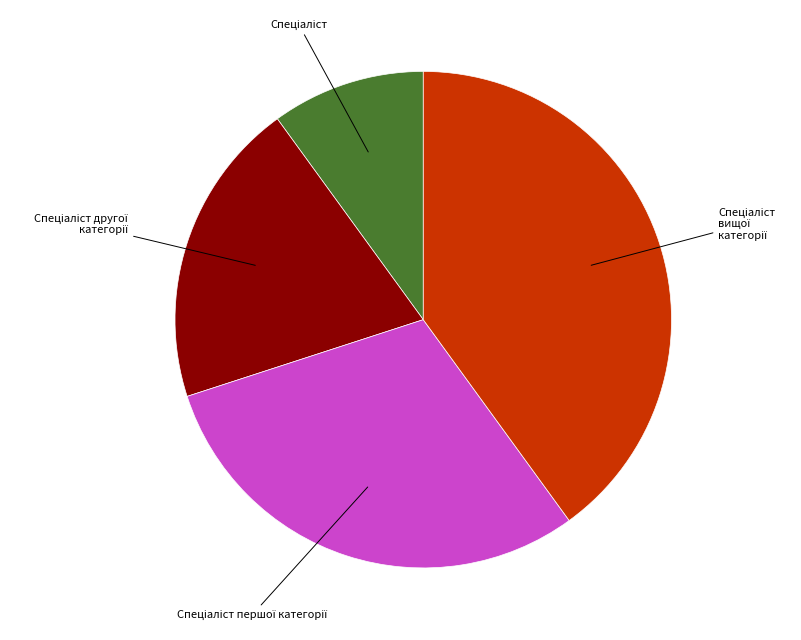

Is there any slice that represents more than half of the pie?

No